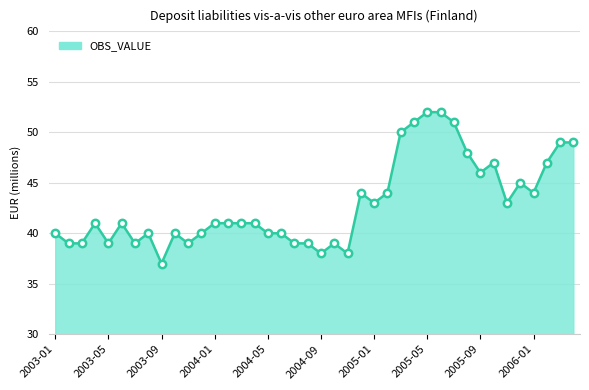

What is the maximum value shown in the chart?

52